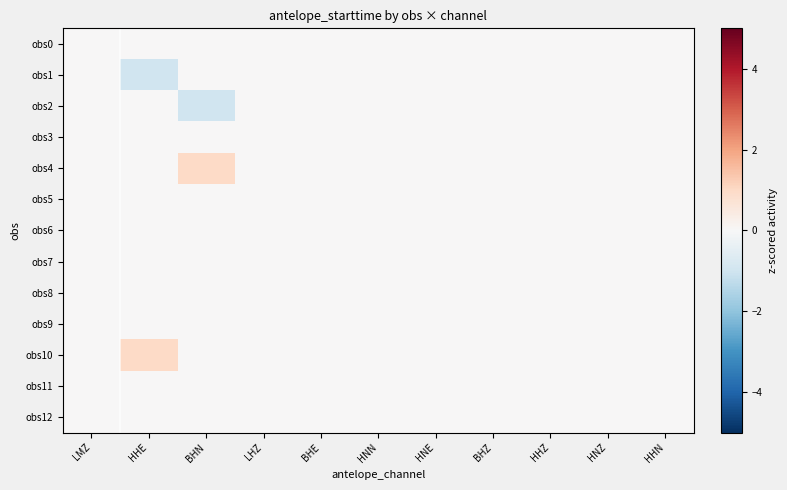

Reading left to right, what are all the values shown in this chart?

obs0: LMZ=0.0	HHE=0.0	BHN=0.0	LHZ=0.0	BHE=0.0	HNN=0.0	HNE=0.0	BHZ=0.0	HHZ=0.0	HNZ=0.0	HHN=0.0
obs1: LMZ=0.0	HHE=-1.0	BHN=0.0	LHZ=0.0	BHE=0.0	HNN=0.0	HNE=0.0	BHZ=0.0	HHZ=0.0	HNZ=0.0	HHN=0.0
obs2: LMZ=0.0	HHE=0.0	BHN=-1.0	LHZ=0.0	BHE=0.0	HNN=0.0	HNE=0.0	BHZ=0.0	HHZ=0.0	HNZ=0.0	HHN=0.0
obs3: LMZ=0.0	HHE=0.0	BHN=0.0	LHZ=0.0	BHE=0.0	HNN=0.0	HNE=0.0	BHZ=0.0	HHZ=0.0	HNZ=0.0	HHN=0.0
obs4: LMZ=0.0	HHE=0.0	BHN=1.0	LHZ=0.0	BHE=0.0	HNN=0.0	HNE=0.0	BHZ=0.0	HHZ=0.0	HNZ=0.0	HHN=0.0
obs5: LMZ=0.0	HHE=0.0	BHN=0.0	LHZ=0.0	BHE=0.0	HNN=0.0	HNE=0.0	BHZ=0.0	HHZ=0.0	HNZ=0.0	HHN=0.0
obs6: LMZ=0.0	HHE=0.0	BHN=0.0	LHZ=0.0	BHE=0.0	HNN=0.0	HNE=0.0	BHZ=0.0	HHZ=0.0	HNZ=0.0	HHN=0.0
obs7: LMZ=0.0	HHE=0.0	BHN=0.0	LHZ=0.0	BHE=0.0	HNN=0.0	HNE=0.0	BHZ=0.0	HHZ=0.0	HNZ=0.0	HHN=0.0
obs8: LMZ=0.0	HHE=0.0	BHN=0.0	LHZ=0.0	BHE=0.0	HNN=0.0	HNE=0.0	BHZ=0.0	HHZ=0.0	HNZ=0.0	HHN=0.0
obs9: LMZ=0.0	HHE=0.0	BHN=0.0	LHZ=0.0	BHE=0.0	HNN=0.0	HNE=0.0	BHZ=0.0	HHZ=0.0	HNZ=0.0	HHN=0.0
obs10: LMZ=0.0	HHE=1.0	BHN=0.0	LHZ=0.0	BHE=0.0	HNN=0.0	HNE=0.0	BHZ=0.0	HHZ=0.0	HNZ=0.0	HHN=0.0
obs11: LMZ=0.0	HHE=0.0	BHN=0.0	LHZ=0.0	BHE=0.0	HNN=0.0	HNE=0.0	BHZ=0.0	HHZ=0.0	HNZ=0.0	HHN=0.0
obs12: LMZ=0.0	HHE=0.0	BHN=0.0	LHZ=0.0	BHE=0.0	HNN=0.0	HNE=0.0	BHZ=0.0	HHZ=0.0	HNZ=0.0	HHN=0.0